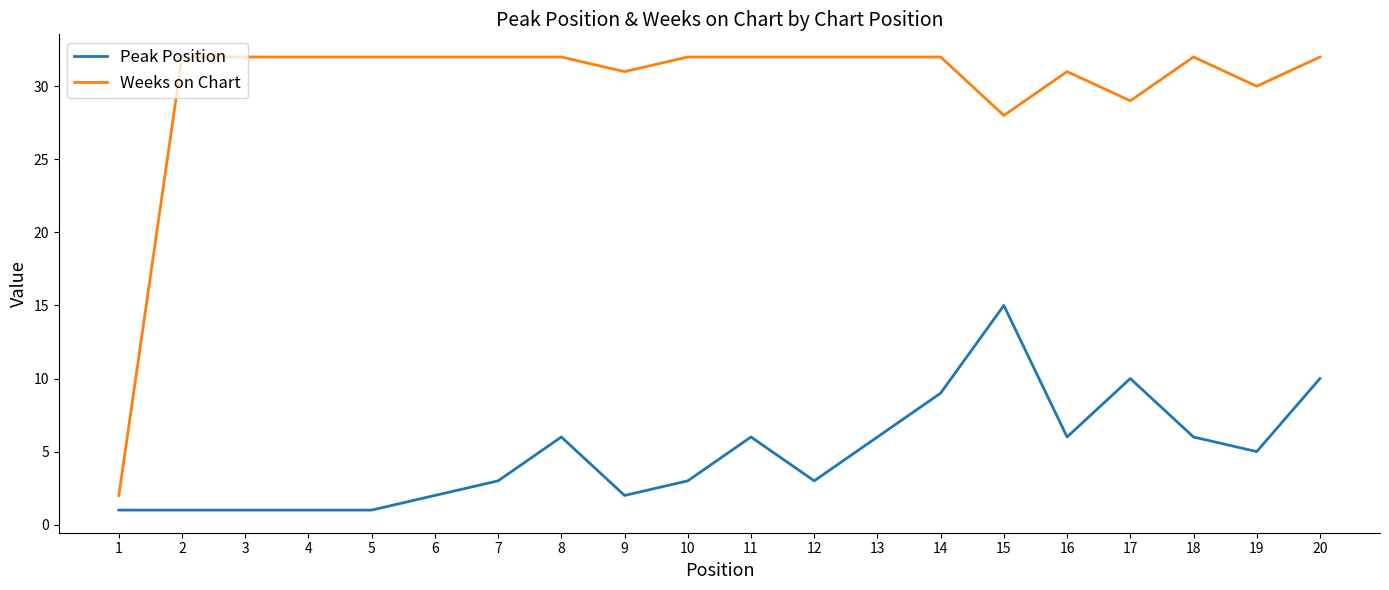

Rank the series by their average value, from highest to lowest.

Weeks on Chart, Peak Position